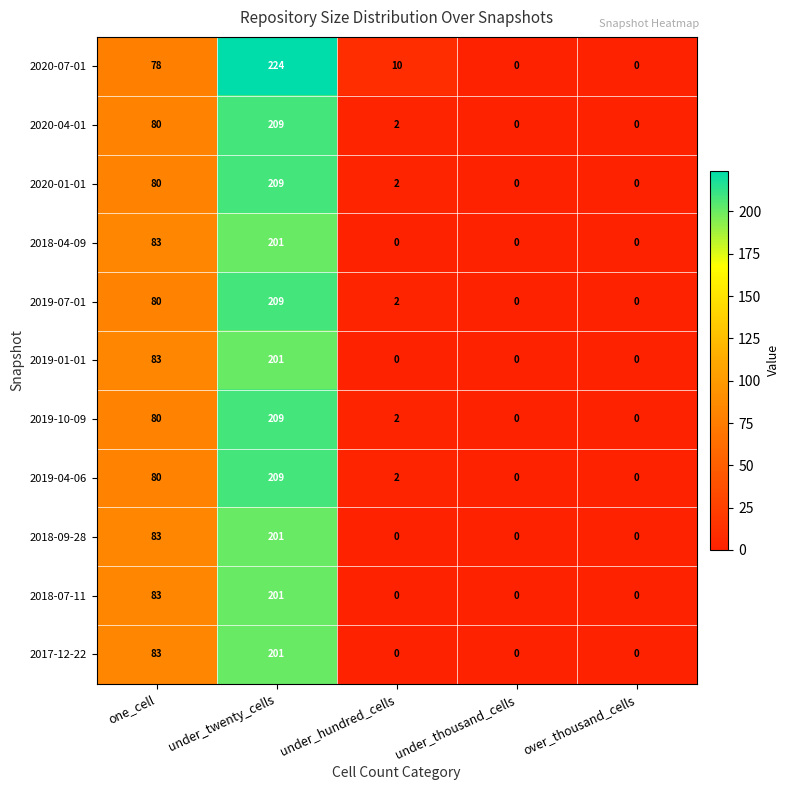

What is the maximum value shown in the chart?

224